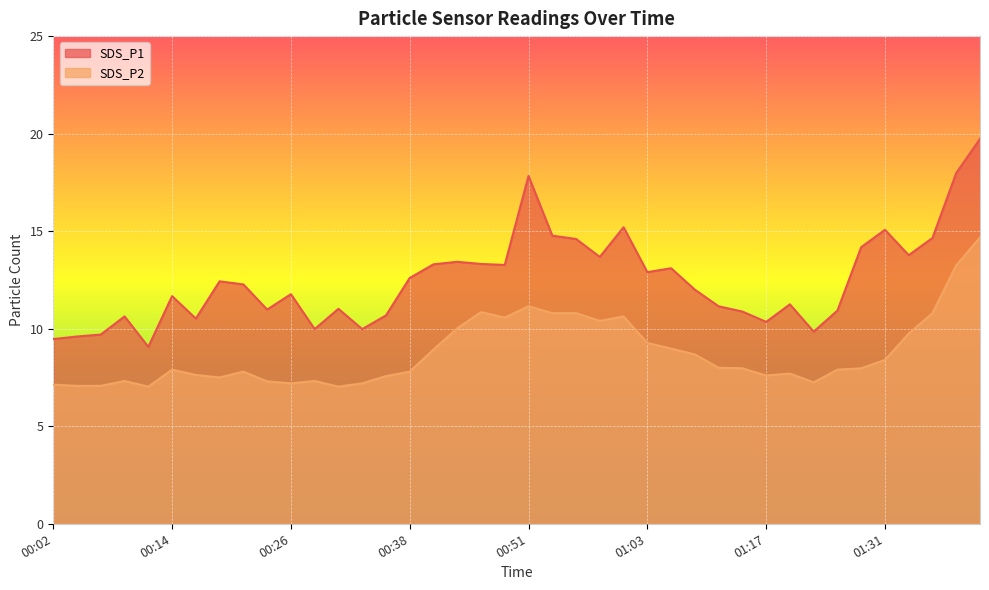

At how many categories does at least one series exceed 9?

40